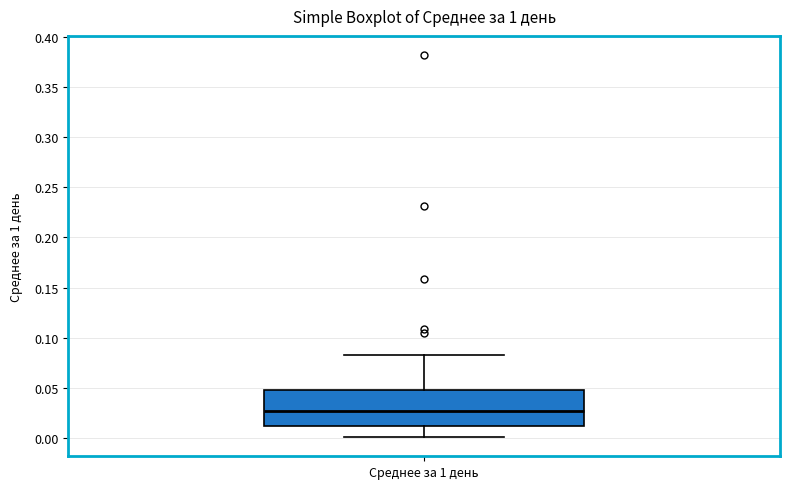

Read this box plot against the y-axis: the position of the median line, the range covered by the box, and the ends of both whiskers. The values are not printed on the chart, so give them approximately, as read against the axis.

median 0.025, box 0.010 to 0.050, whiskers 0.000 to 0.085